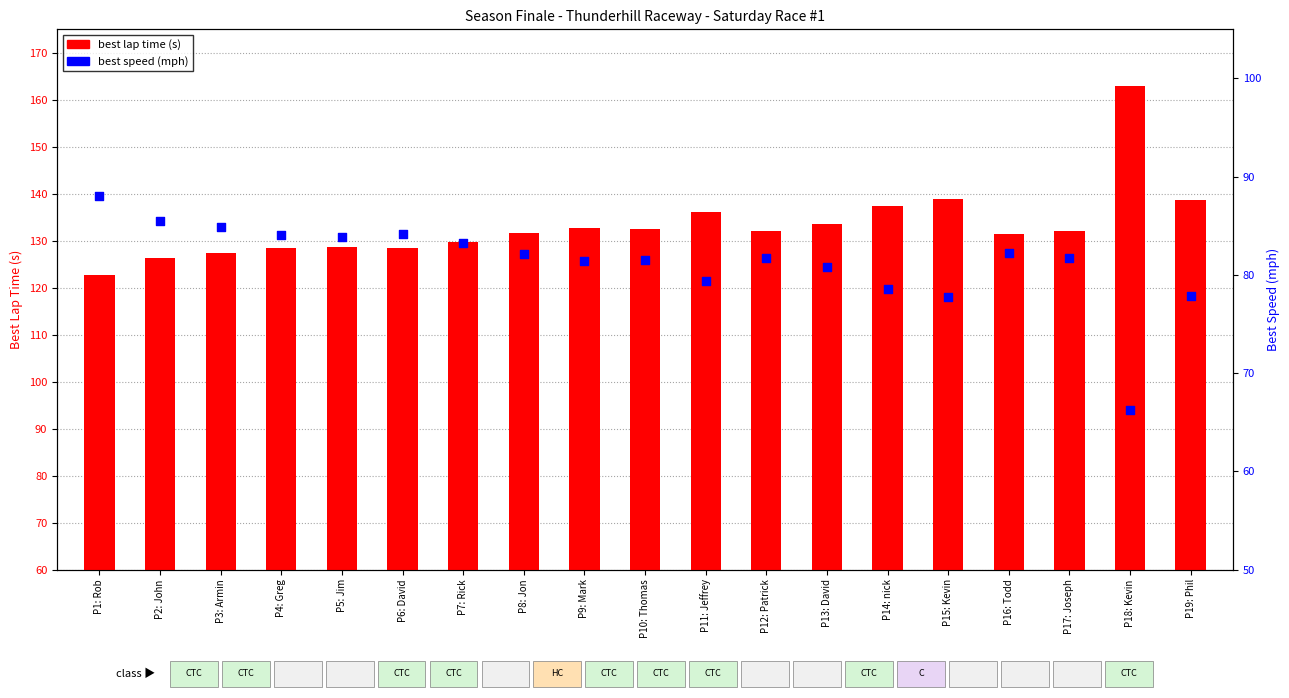

What is the total value across all series at P4: Greg?

212.5